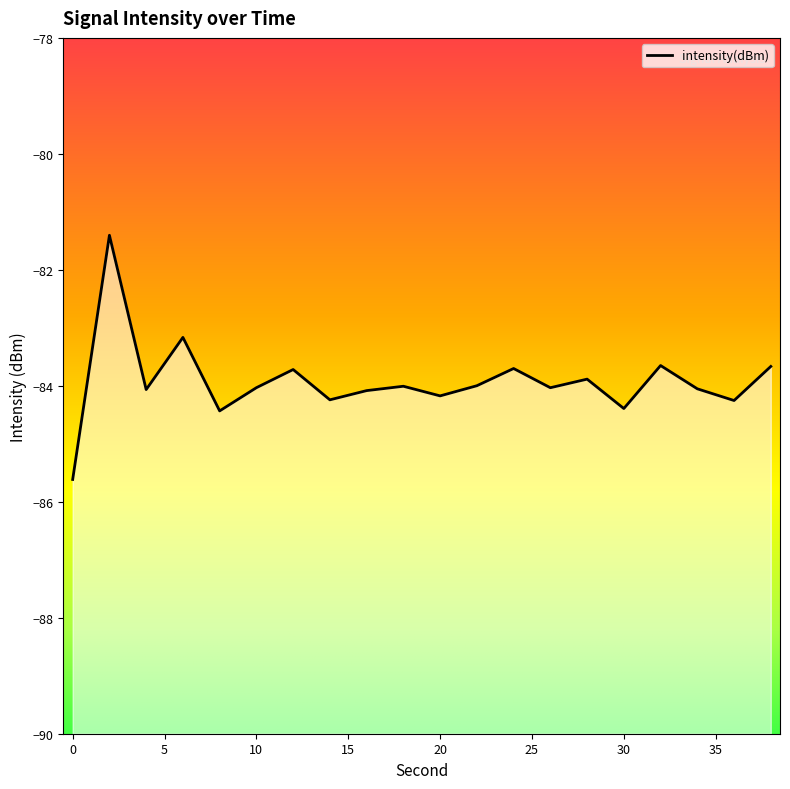

Reading left to right, what are all the values shown in this chart?

0=-85.6	2=-81.4	4=-84.1	6=-83.2	8=-84.4	10=-84.0	12=-83.7	14=-84.2	16=-84.1	18=-84.0	20=-84.2	22=-84.0	24=-83.7	26=-84.0	28=-83.9	30=-84.4	32=-83.7	34=-84.1	36=-84.3	38=-83.7